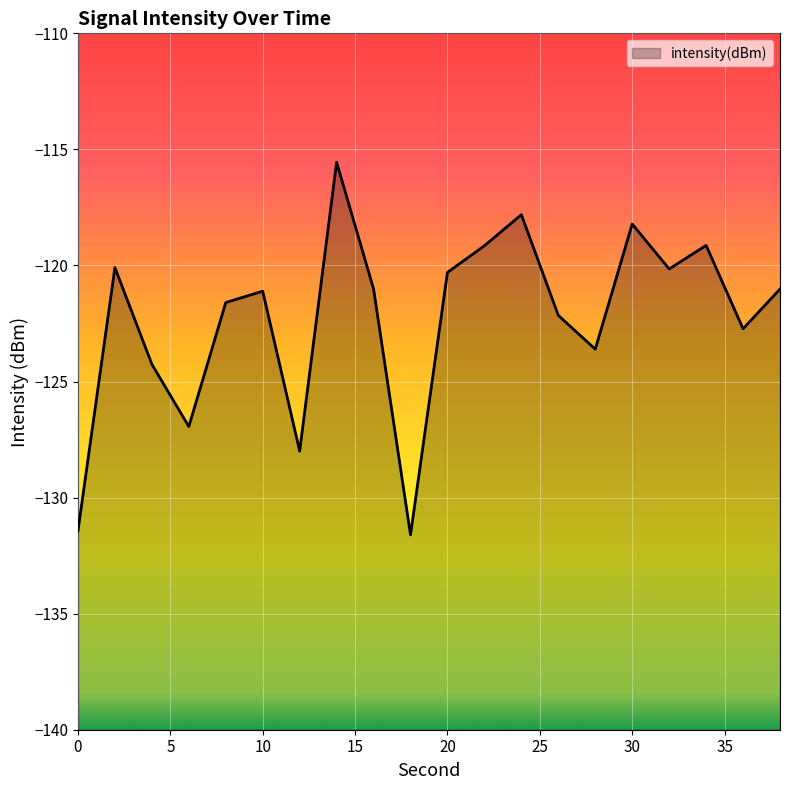

True or false: the data has more than 0 interior local peaks.

True